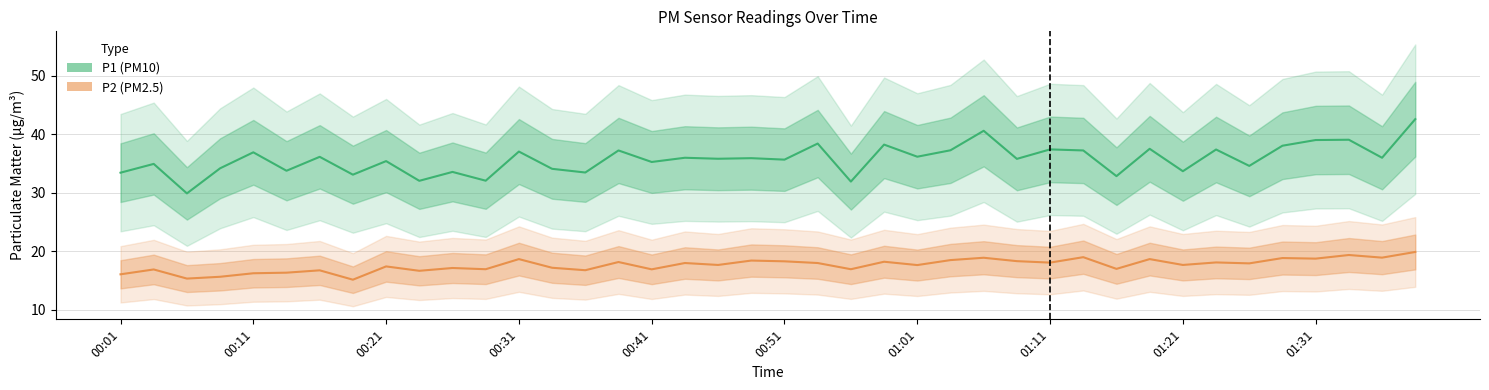

What is the total value across all series at 21?

56.4